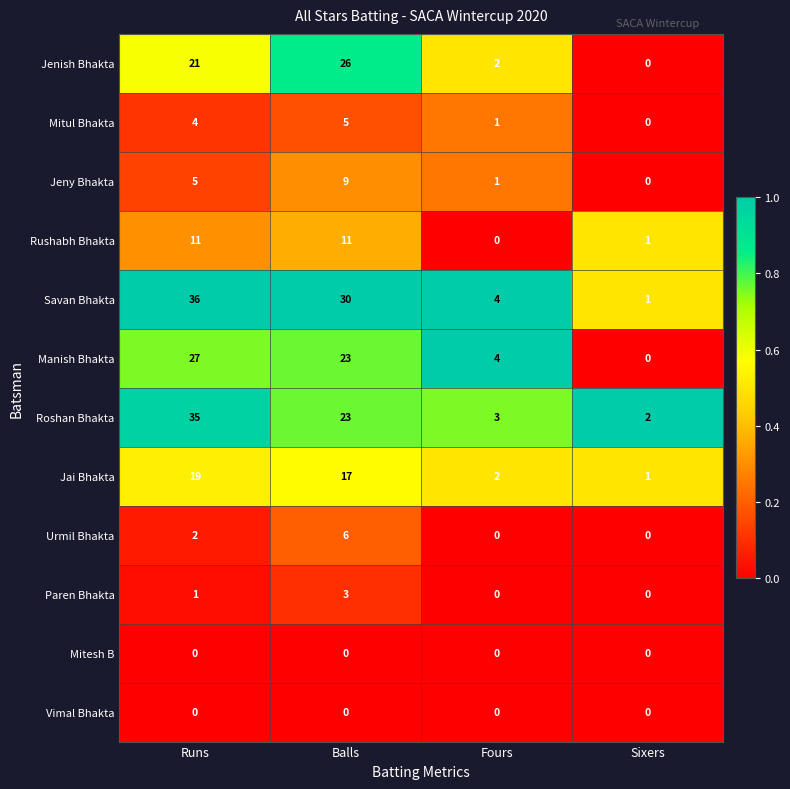

Is it true that Urmil Bhakta equals -3 at Fours?

False